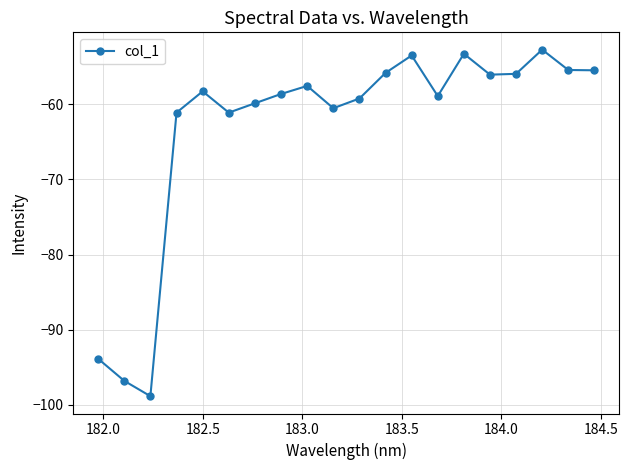

What is the difference between the second highest and minimum values?

45.5